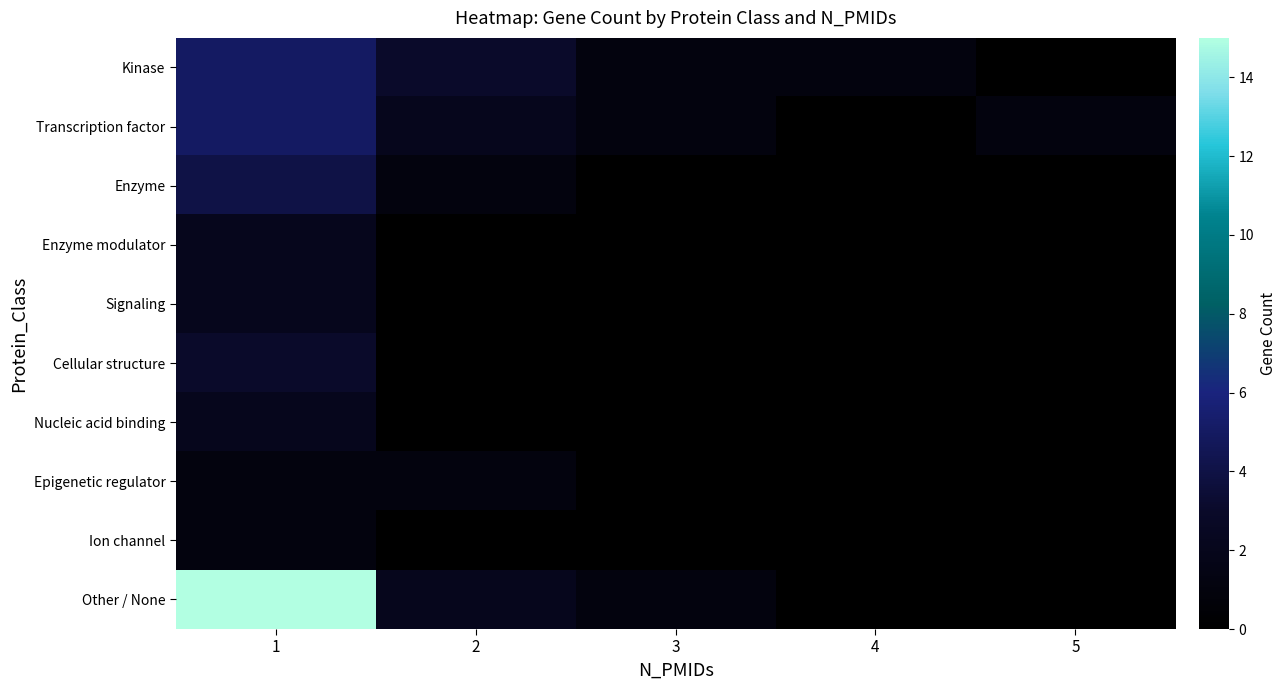

Reading right to left, transcribe all the data shown in this chart.

Kinase: 5=0	4=1	3=1	2=3	1=5
Transcription factor: 5=1	4=0	3=1	2=2	1=5
Enzyme: 5=0	4=0	3=0	2=1	1=4
Enzyme modulator: 5=0	4=0	3=0	2=0	1=2
Signaling: 5=0	4=0	3=0	2=0	1=2
Cellular structure: 5=0	4=0	3=0	2=0	1=3
Nucleic acid binding: 5=0	4=0	3=0	2=0	1=2
Epigenetic regulator: 5=0	4=0	3=0	2=1	1=1
Ion channel: 5=0	4=0	3=0	2=0	1=1
Other / None: 5=0	4=0	3=1	2=2	1=15